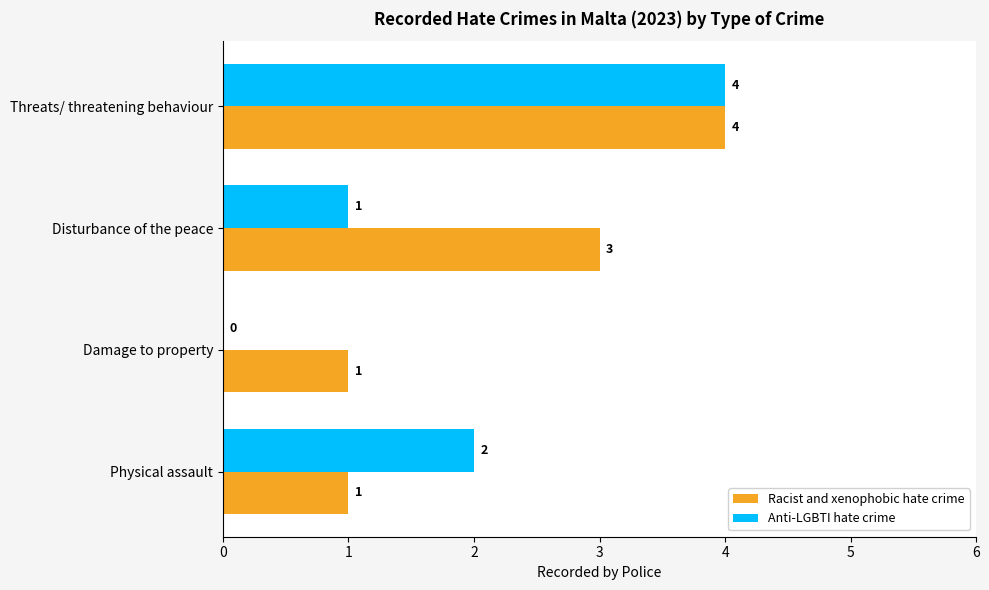

What is the sum of all Racist and xenophobic hate crime values?

9